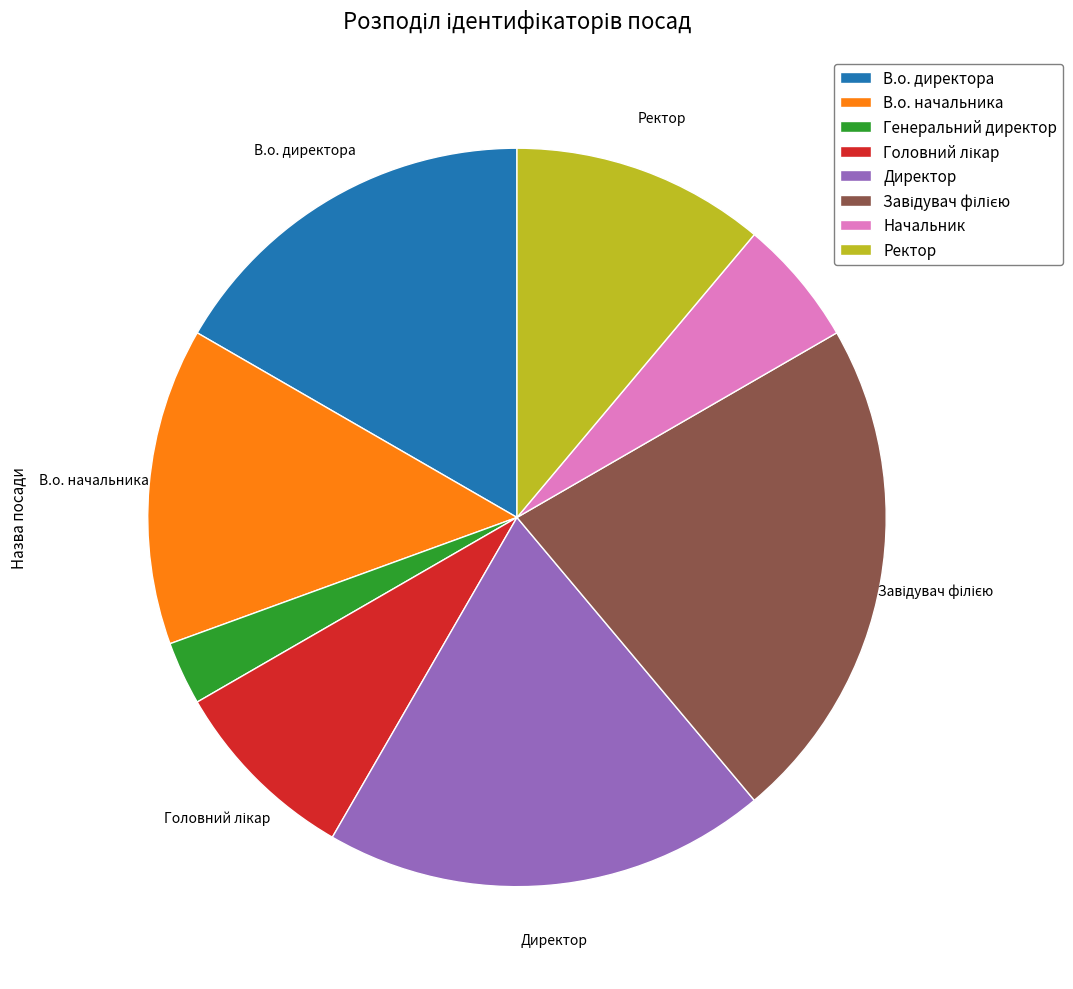

Does any single category account for the majority?

No